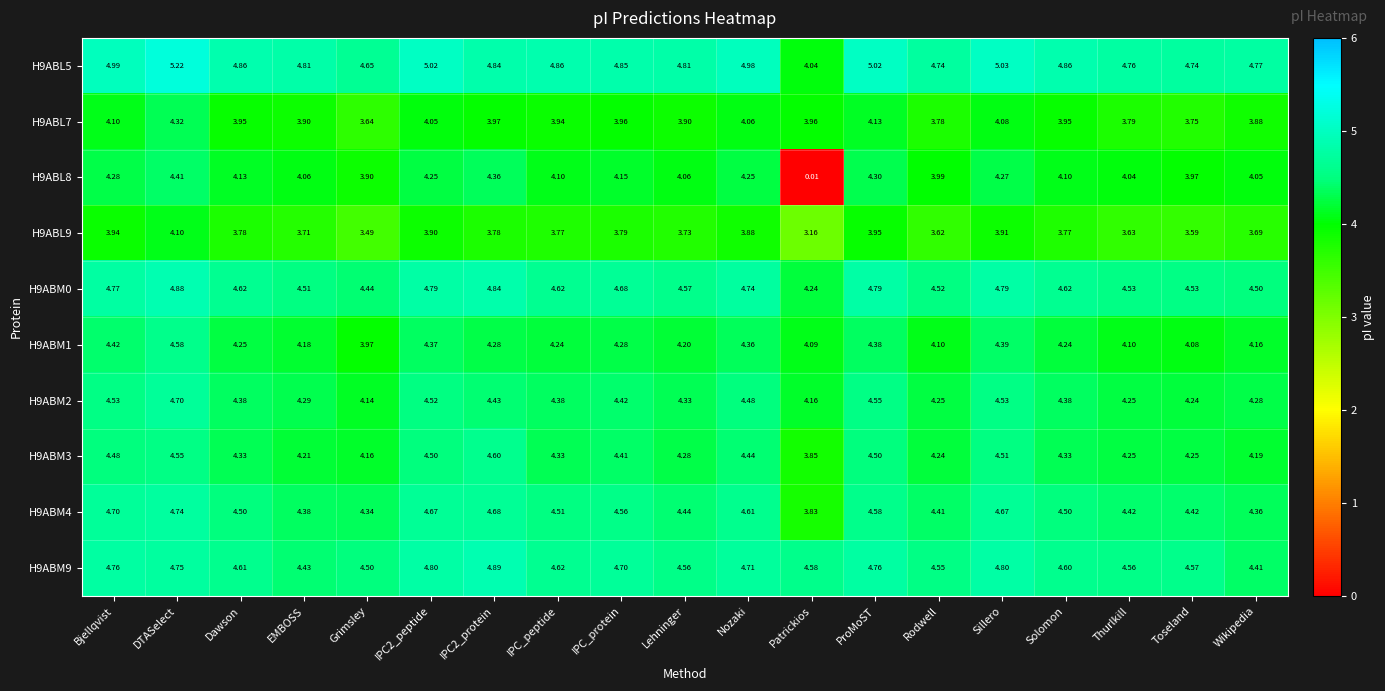

At which category does the chart reach its peak across all series?

DTASelect